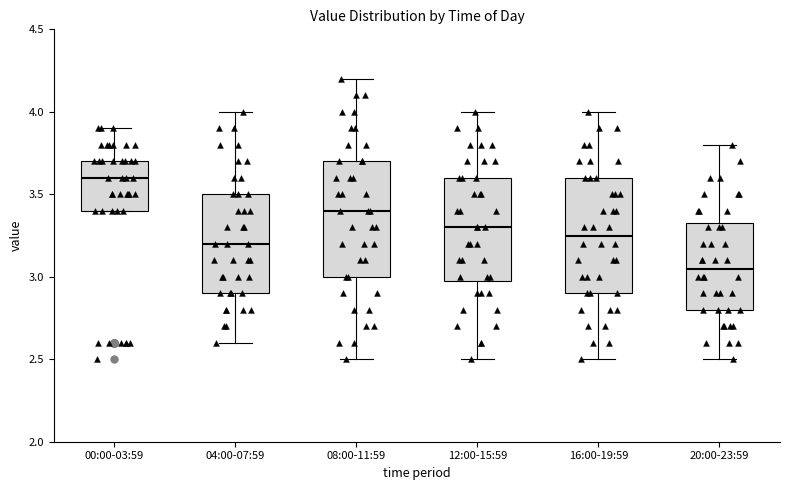

Where does the median line of the box for 12:00-15:59 sit on the y-axis? The values are not printed on the chart, so give them approximately, as read against the axis.

3.30